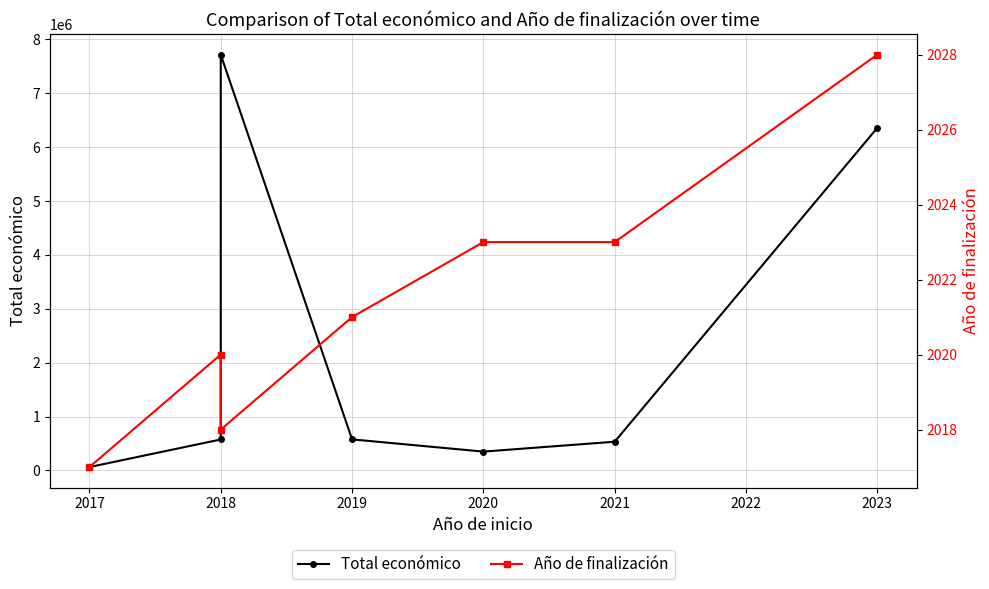

What is the average value of the Total económico series?

2309720